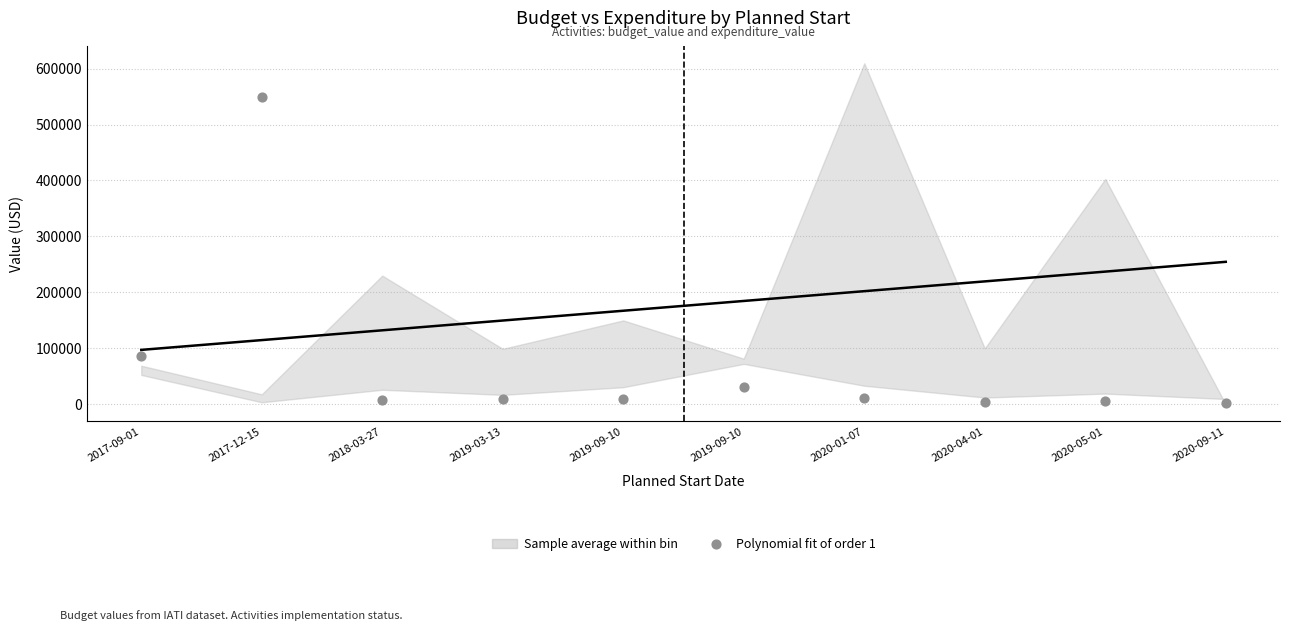

What is the range of Y values (max minus min)?

545518.7